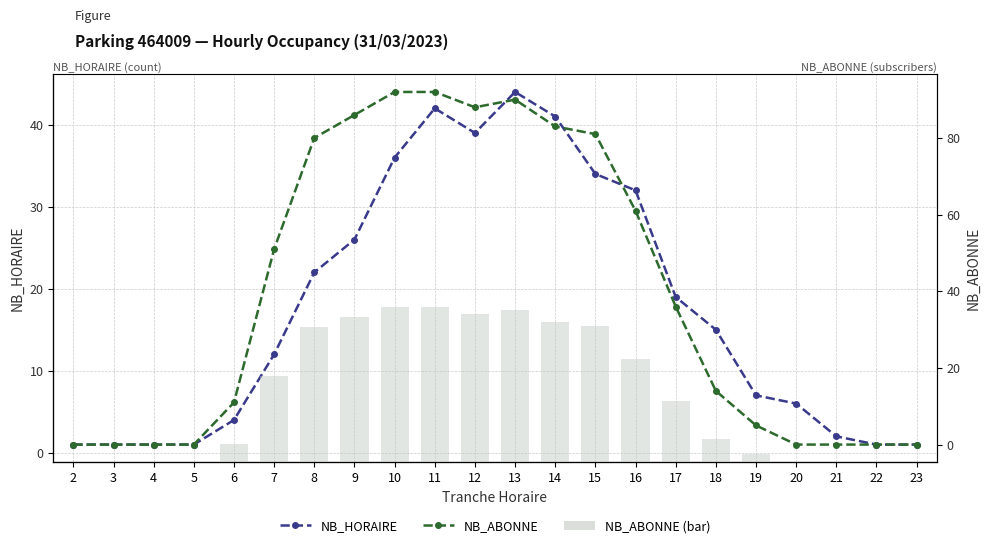

Rank the series at 16 from lowest to highest value.

NB_HORAIRE, NB_ABONNE